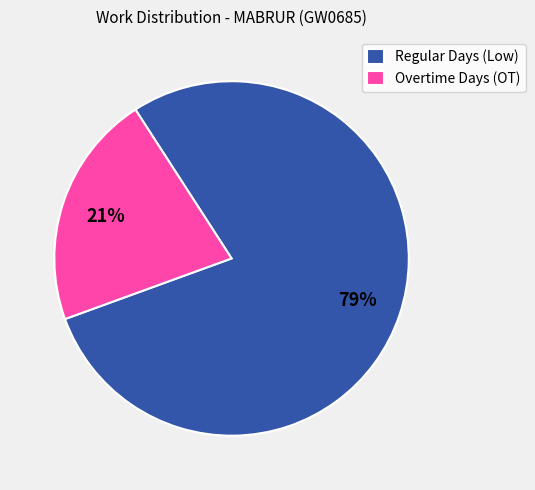

How many slices are in this pie chart?

2